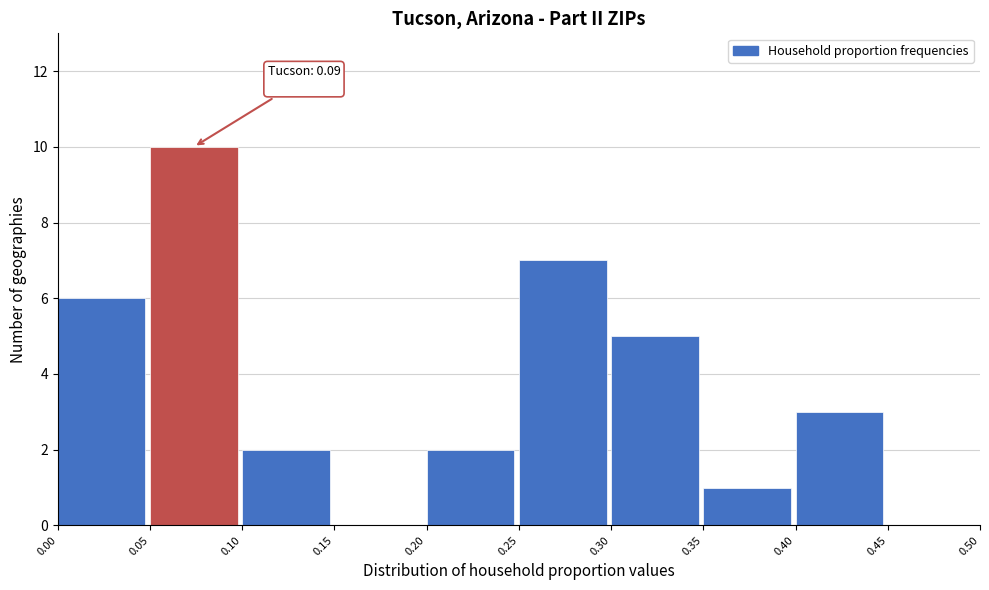

Over which range of the x-axis is the bar tallest?

0.05 to 0.10